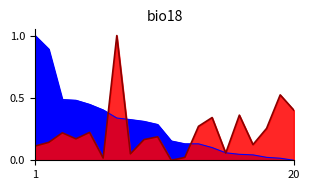

What is the spread (max minus min) of values at 5?

0.2